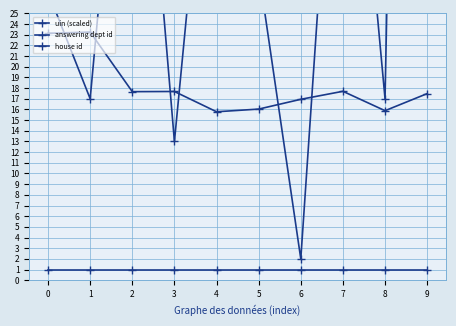

The answering dept id series shows 334.4 at 9. True or false?

False